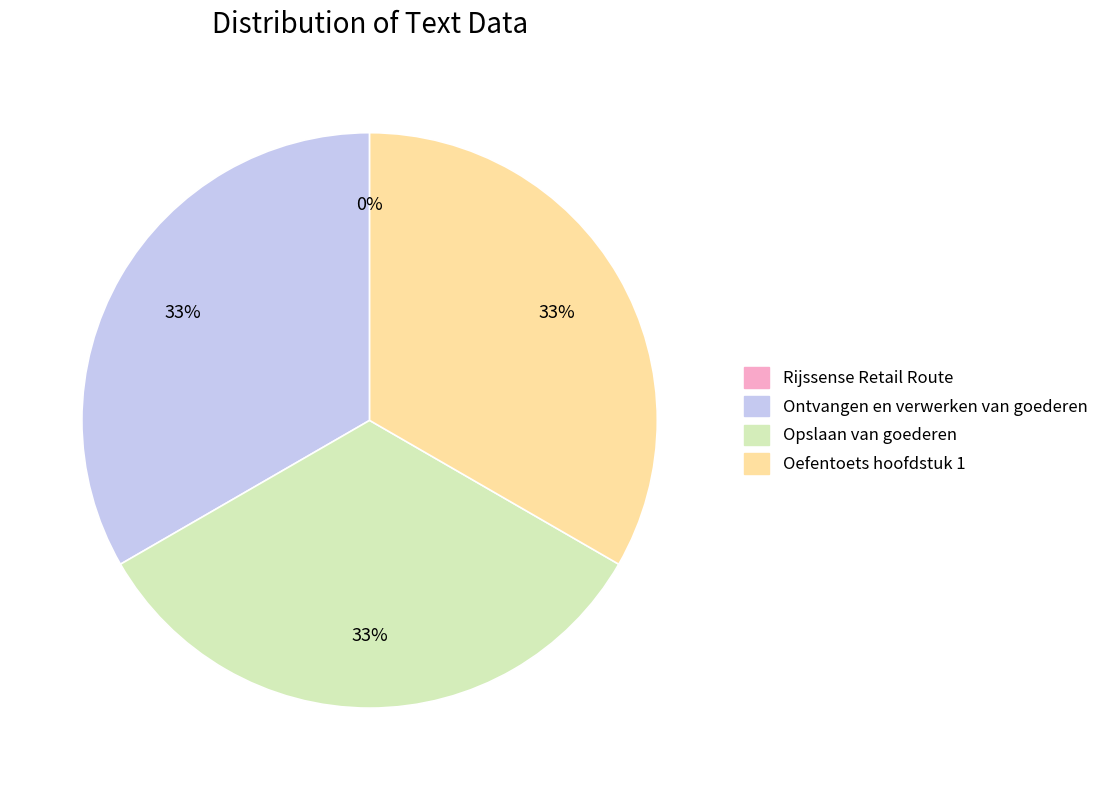

Is Oefentoets hoofdstuk 1 the majority of the pie?

No